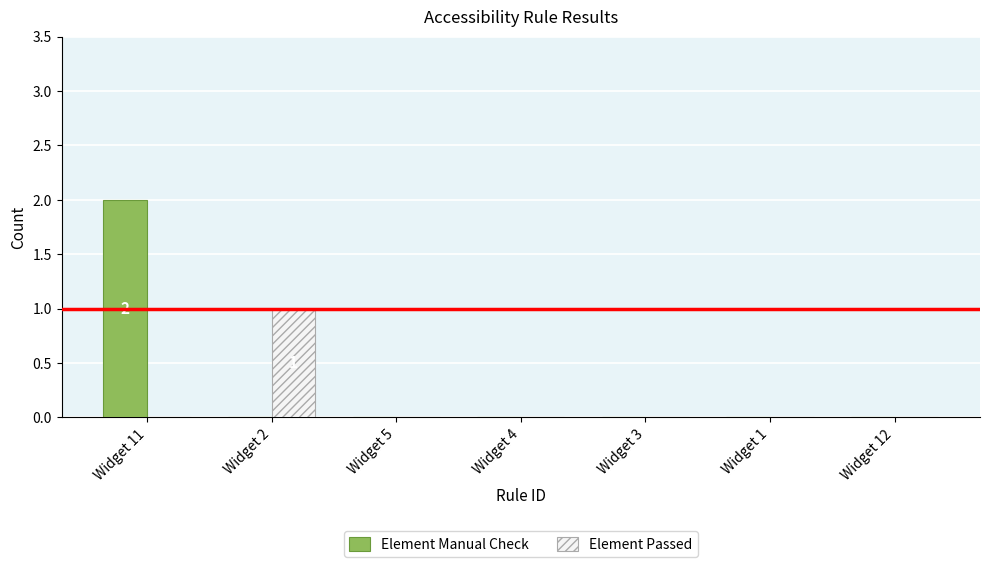

Which category has the highest value across all series?

Widget 11